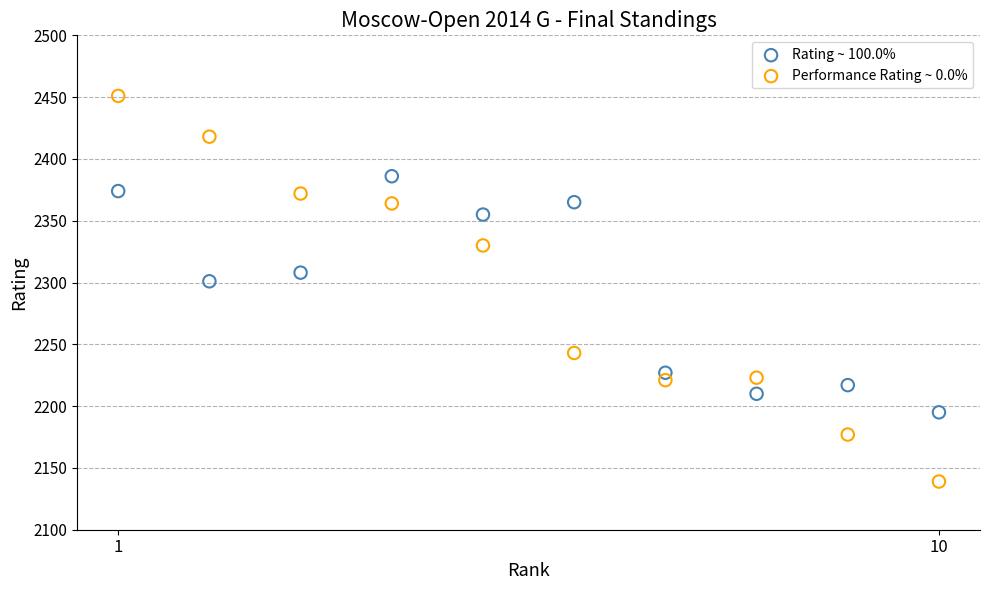

Which series contains the highest Y value?

Performance Rating ~ 0.0%